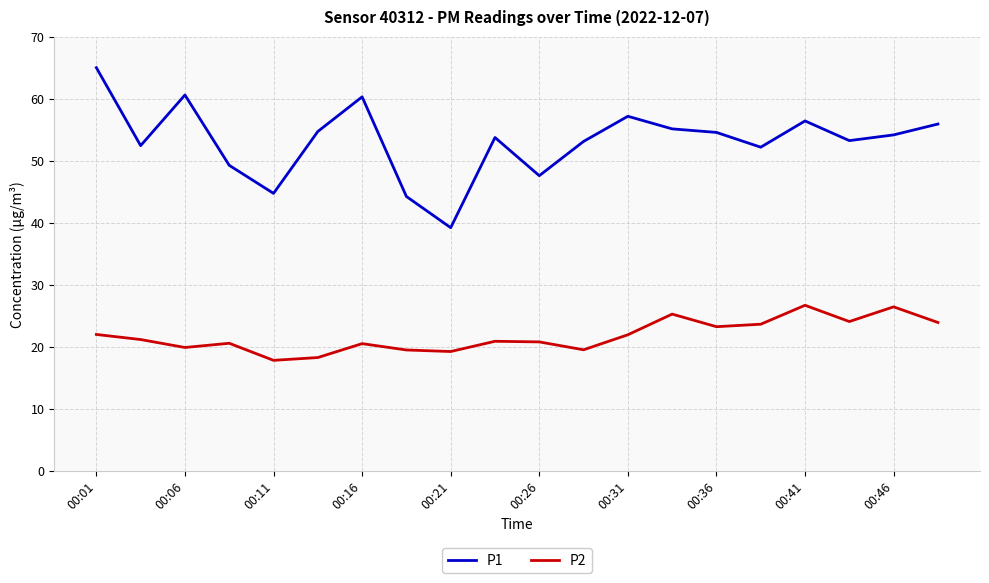

What is the smallest value displayed?

17.9